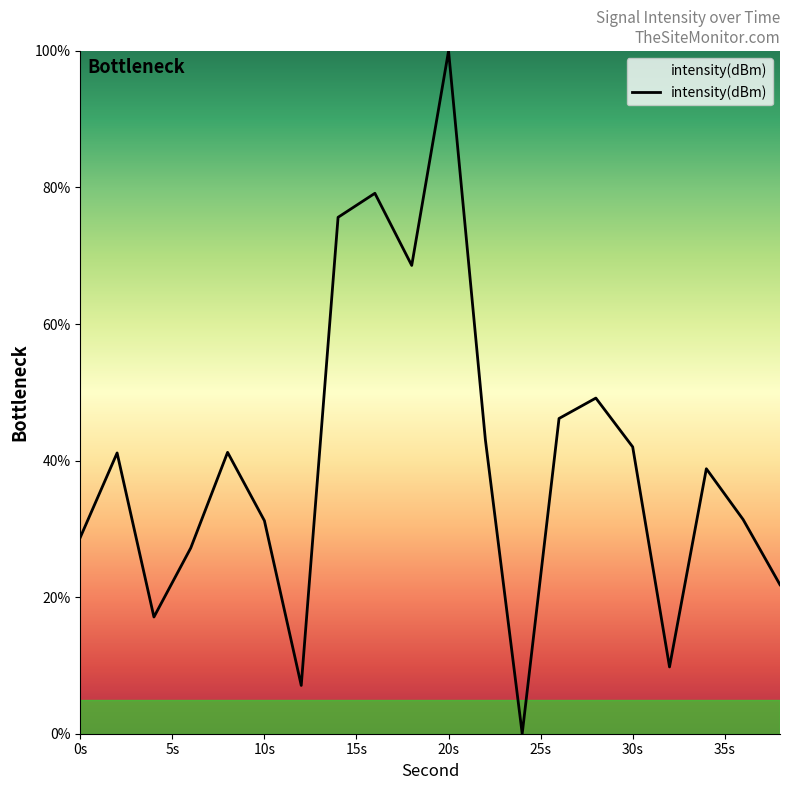

What is the greatest value displayed?

100.0